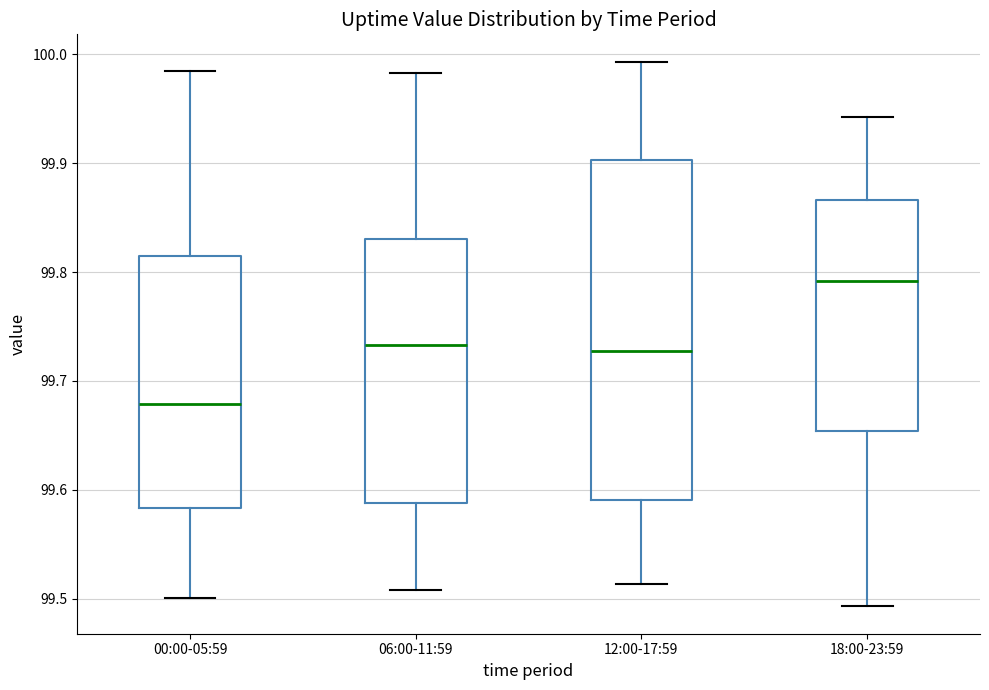

Comparing the boxes themselves (not the whiskers), which one is the tallest?

12:00-17:59